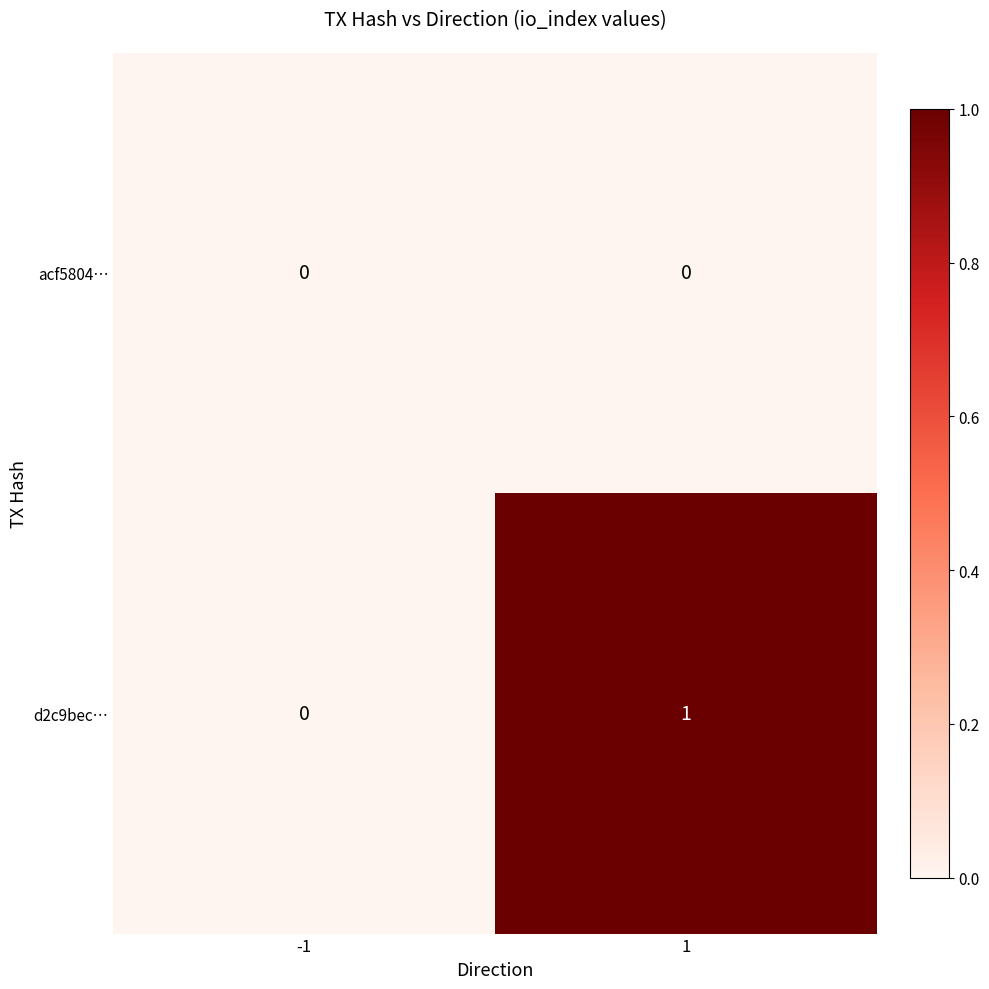

Which series has the largest total across all categories?

d2c9bec…